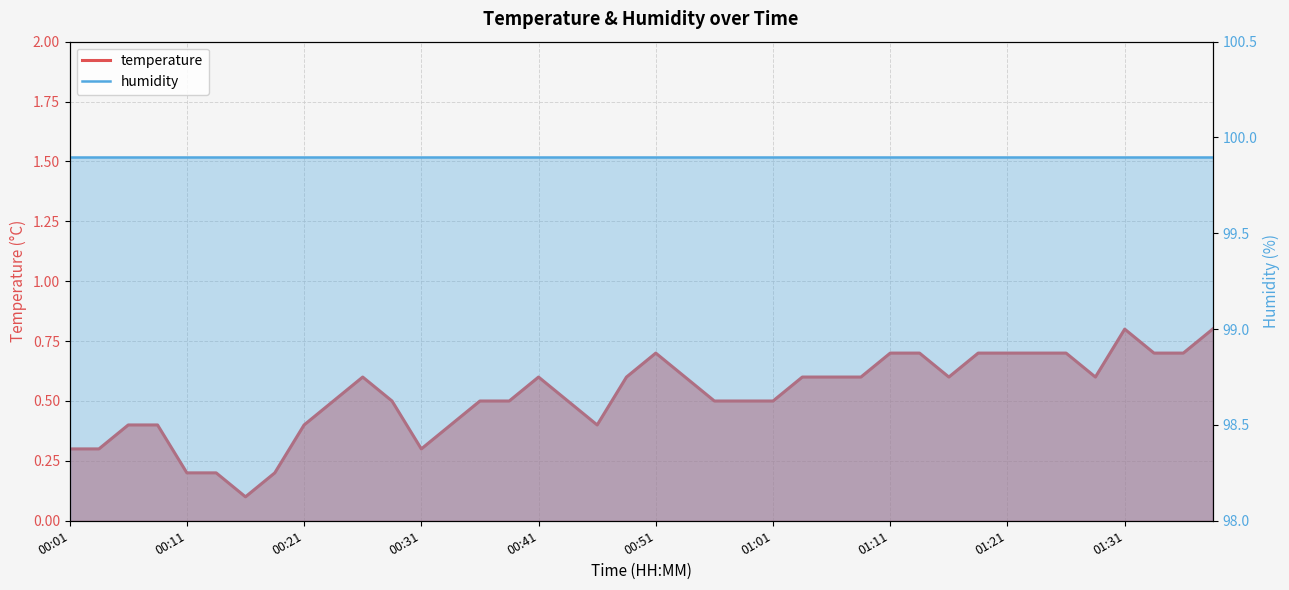

True or false: temperature has a value of 0.8 at 01:31.

True